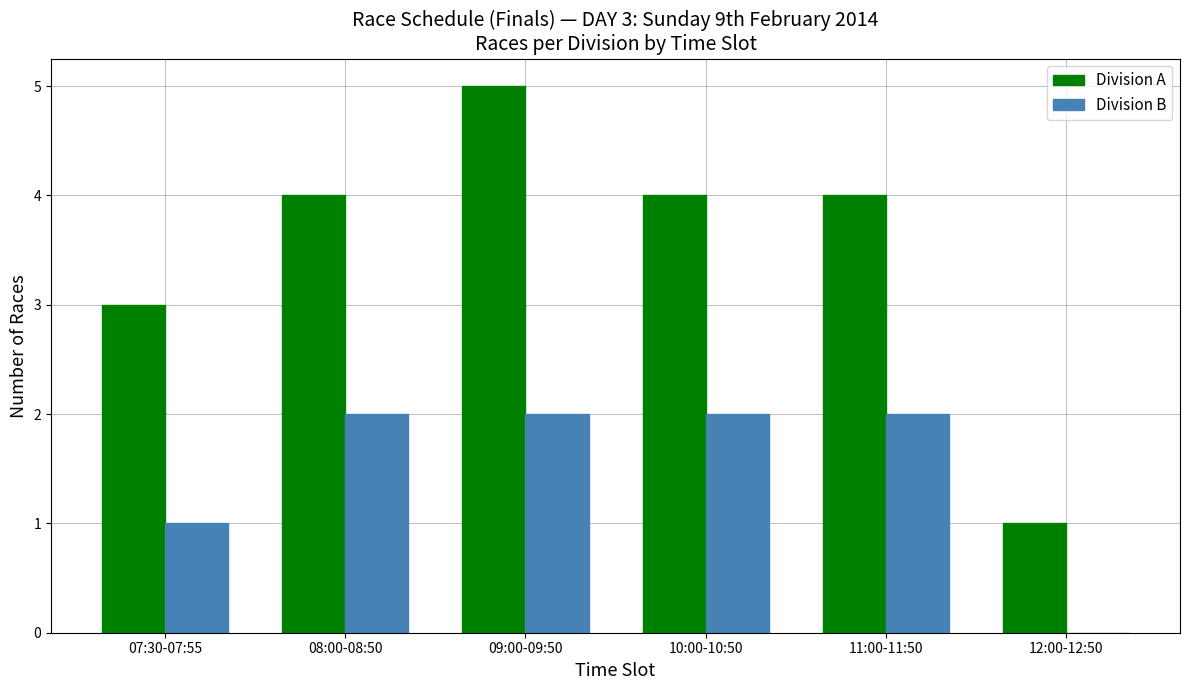

What is the maximum value shown in the chart?

5